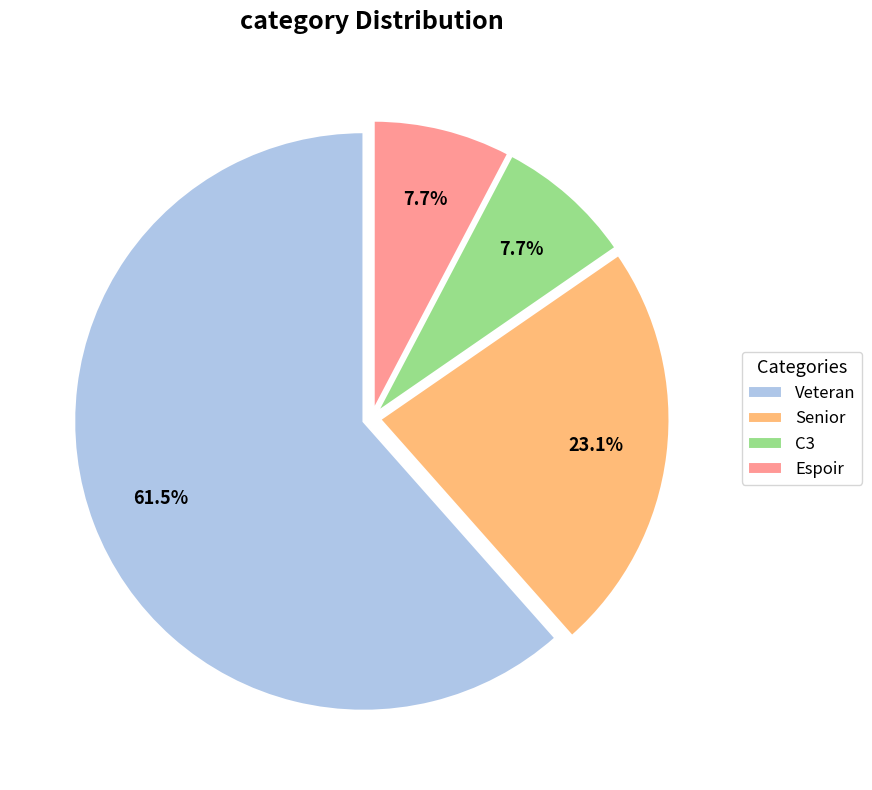

To the nearest percent, what portion does Senior represent?

23%